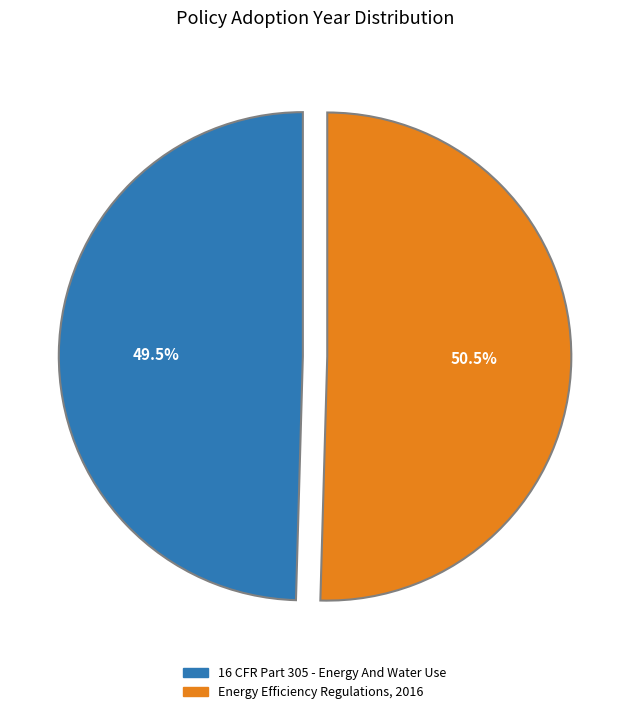

To the nearest percent, what is the difference between the largest and smallest slice percentages?

1%